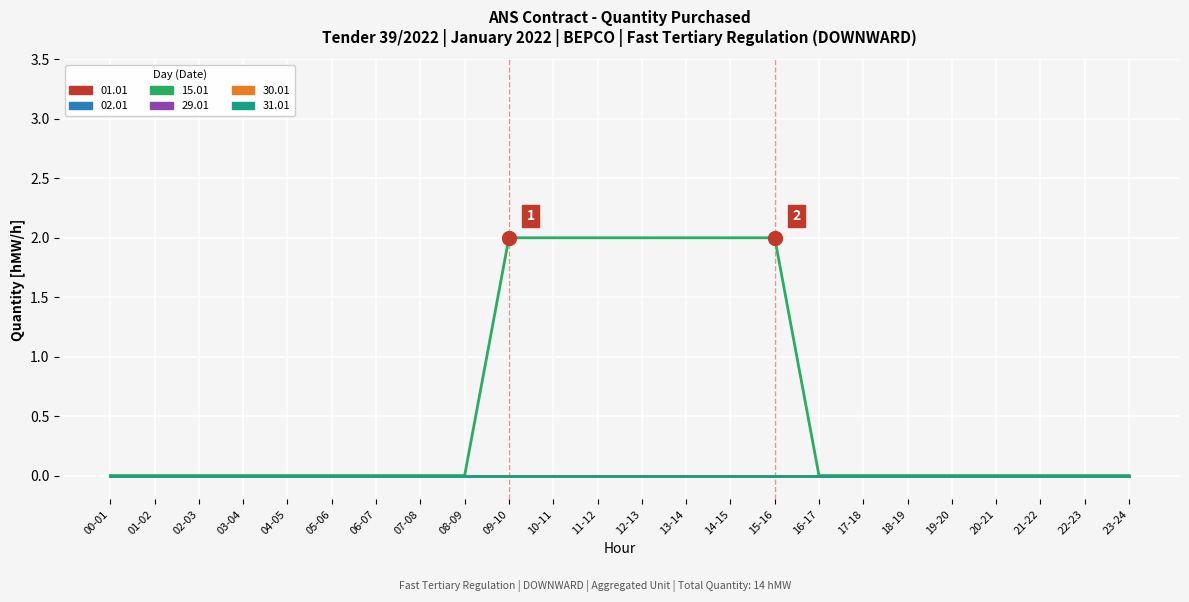

Rank the series by their maximum value, from lowest to highest.

01.01, 02.01, 29.01, 30.01, 31.01, 15.01